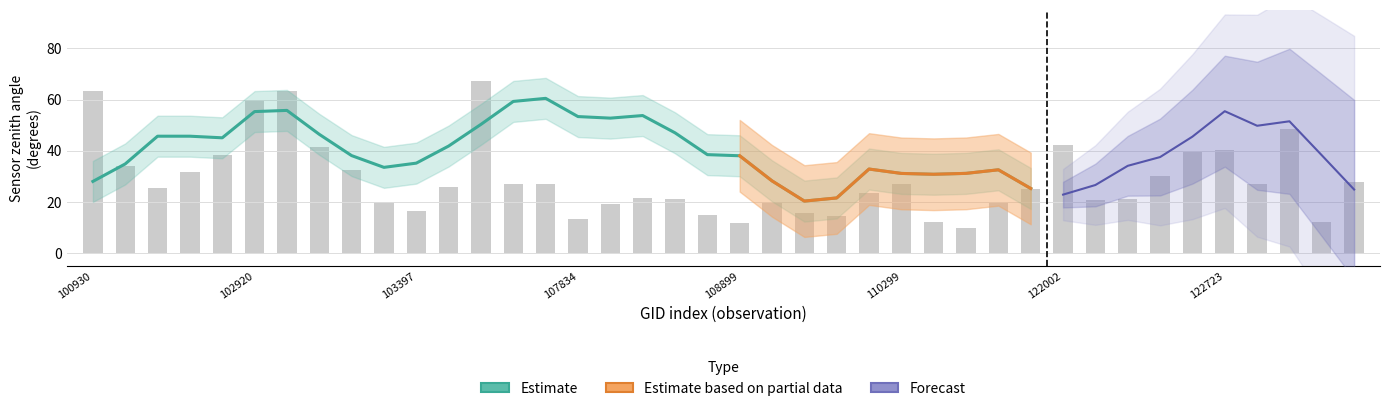

Where does the scan_angle series first go above 42?

100930